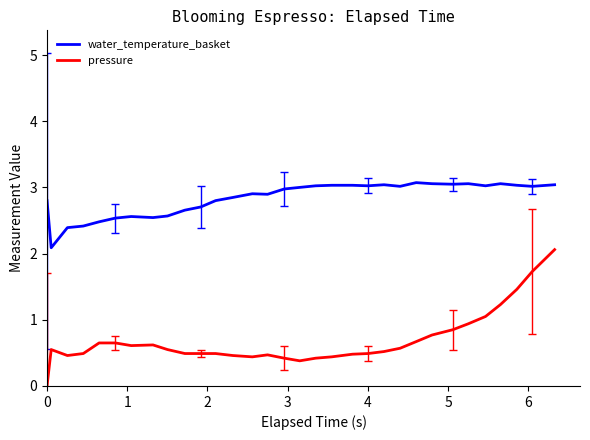

Which series has the largest total across all categories?

water_temperature_basket